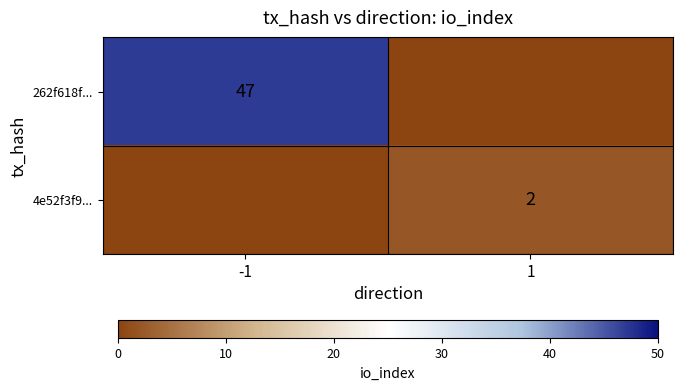

Is it true that 4e52f3f9... equals 3 at 1?

False